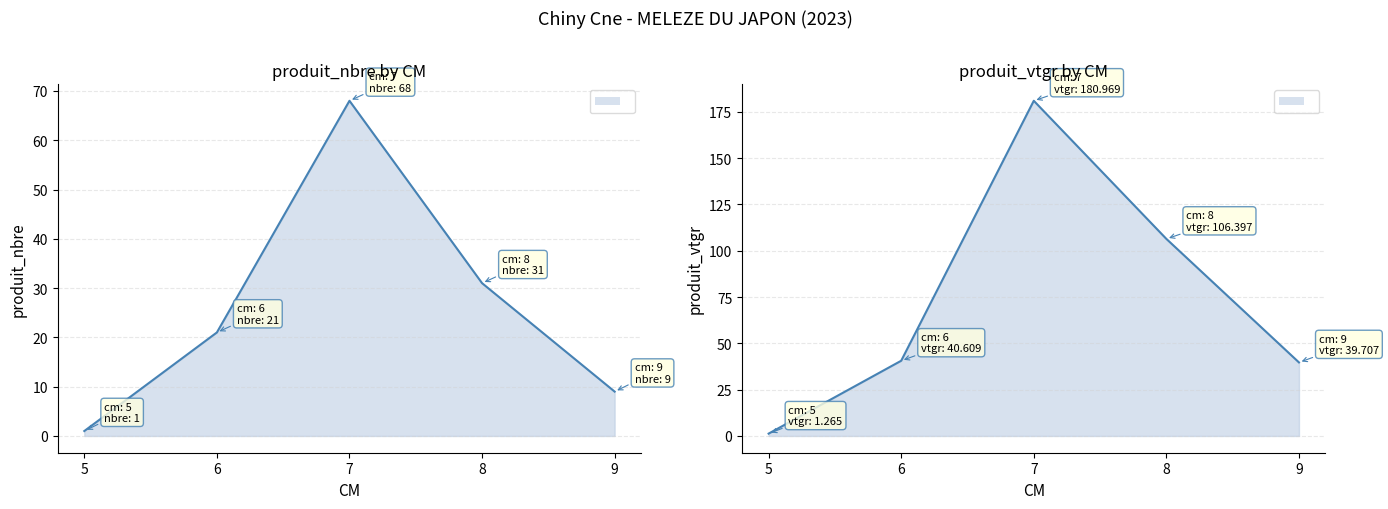

Count the number of data series in this chart.

2